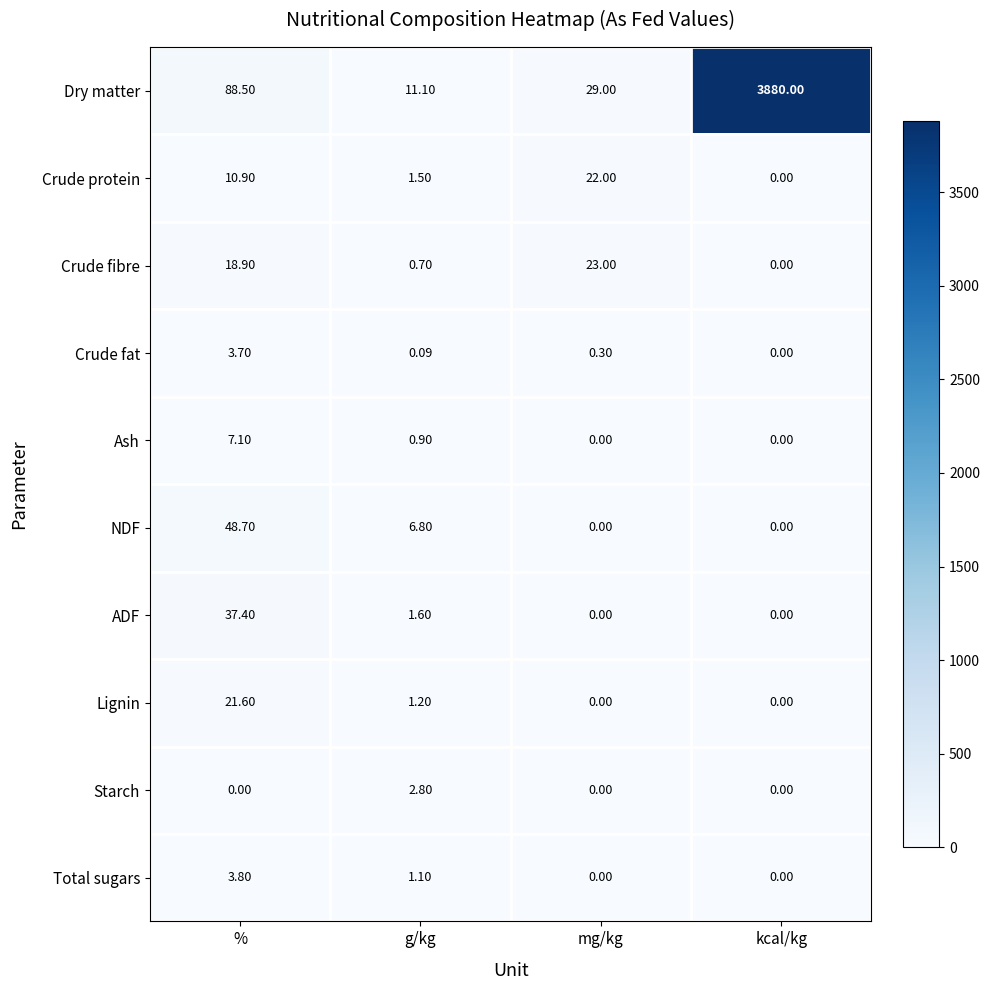

How many distinct data groups are displayed?

10